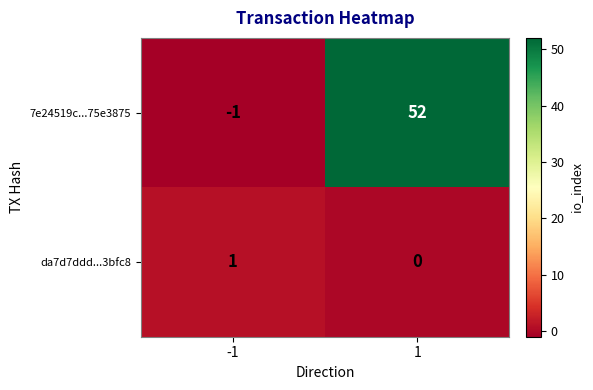

At which category is the sum across all series the highest?

1